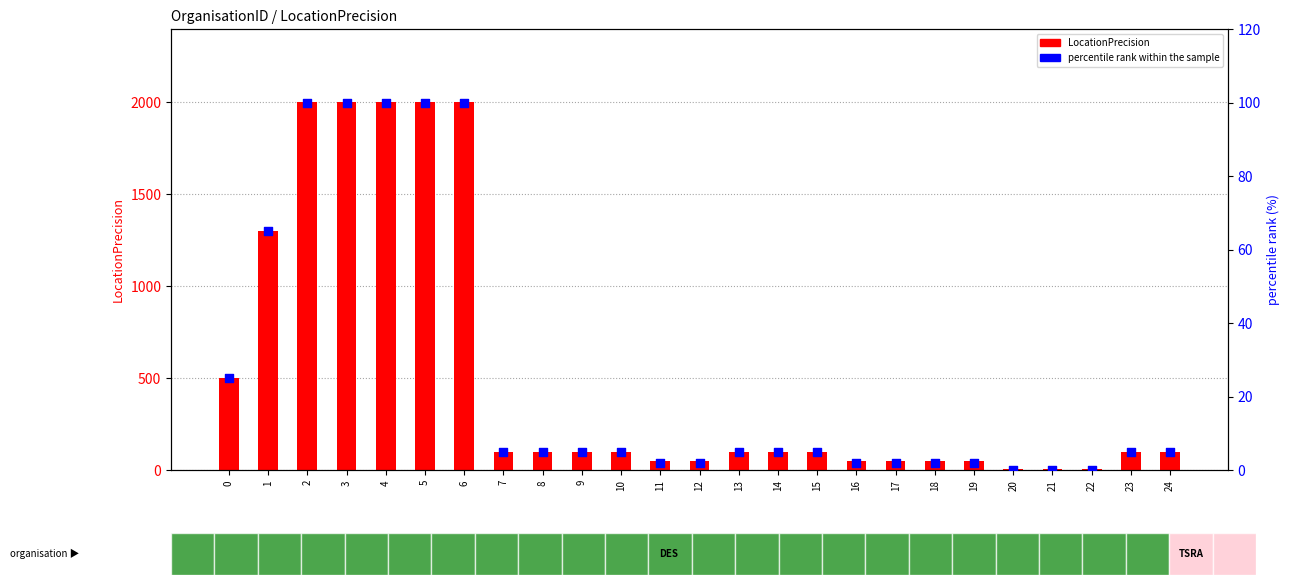

Which series has the largest Y range (max minus min)?

LocationPrecision